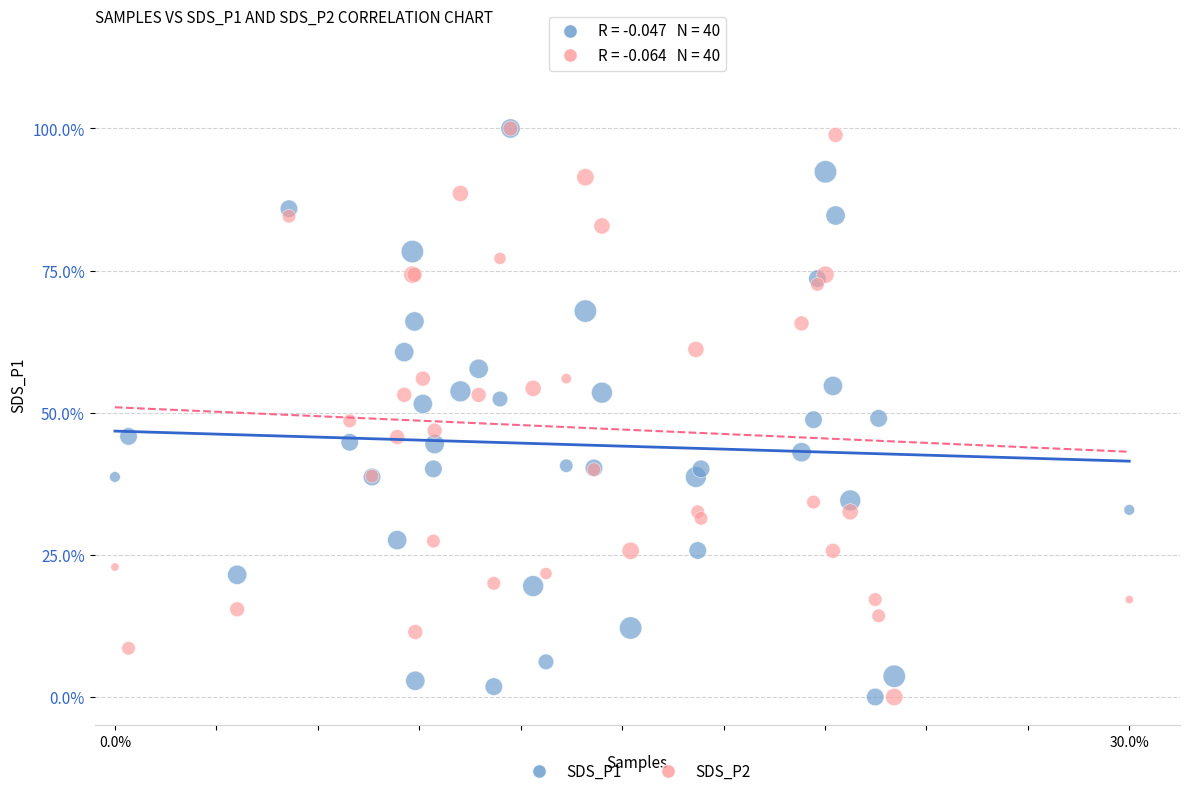

What are all the series names shown in the legend?

SDS_P1, SDS_P2